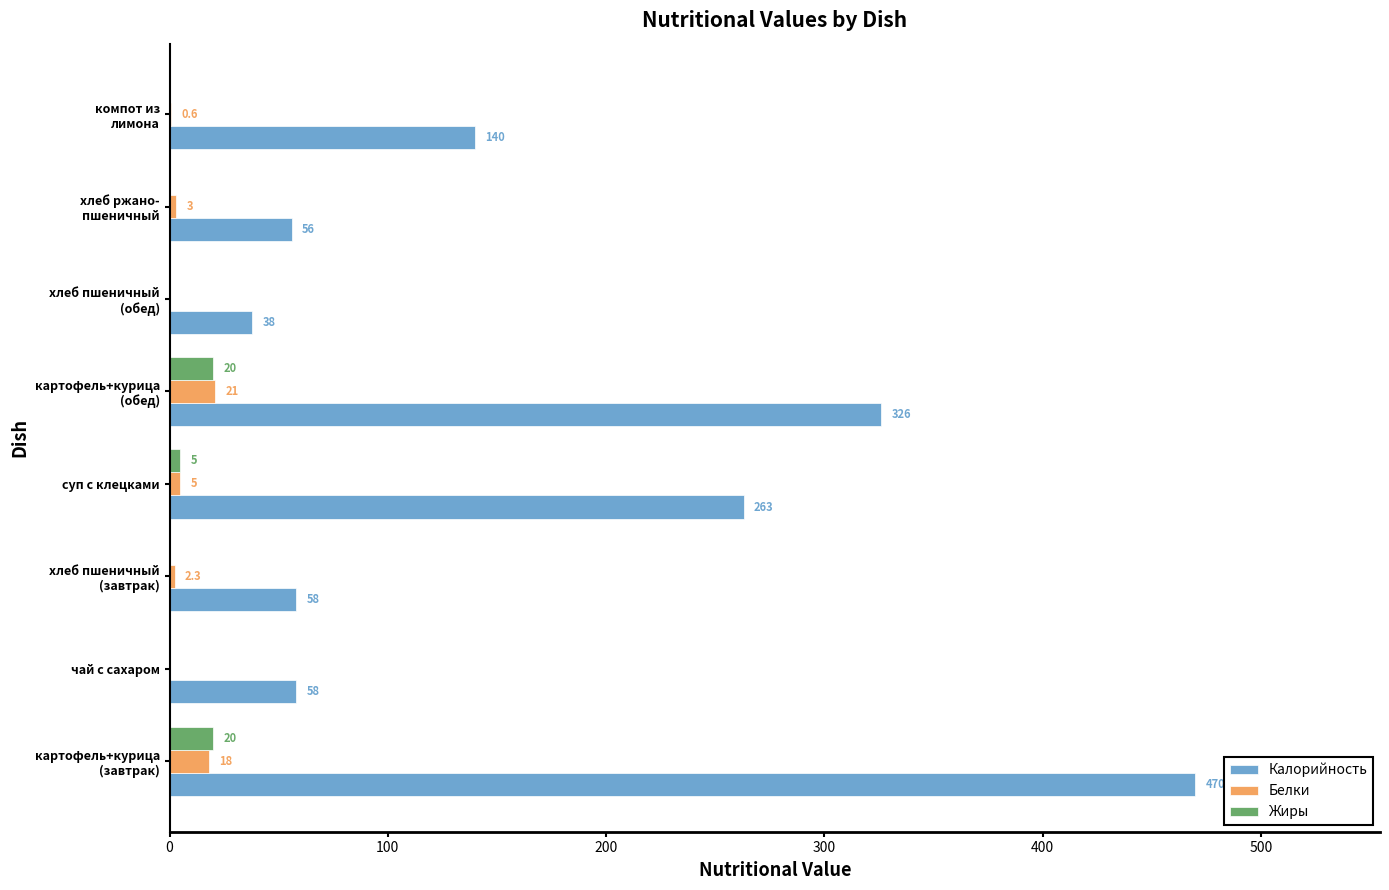

What is the greatest value displayed?

470.0